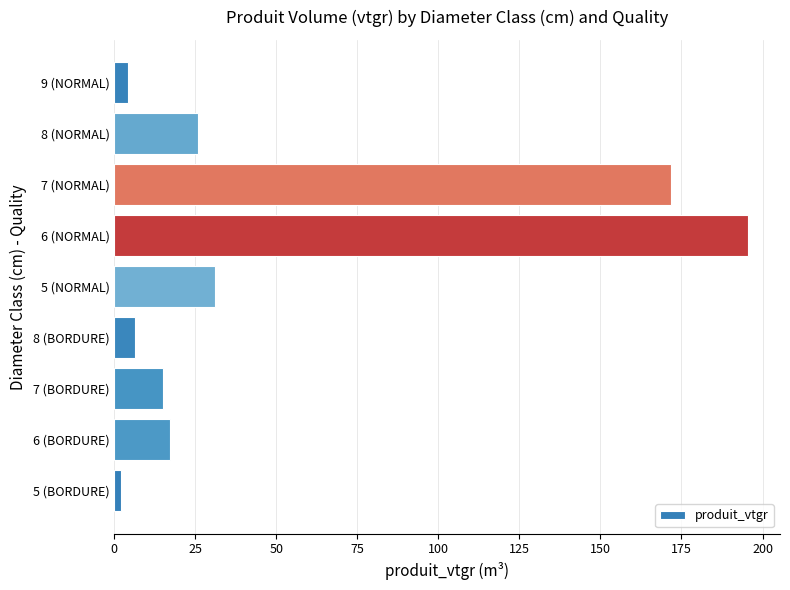

Rank the categories by value from highest to lowest.

6 (NORMAL), 7 (NORMAL), 5 (NORMAL), 8 (NORMAL), 6 (BORDURE), 7 (BORDURE), 8 (BORDURE), 9 (NORMAL), 5 (BORDURE)